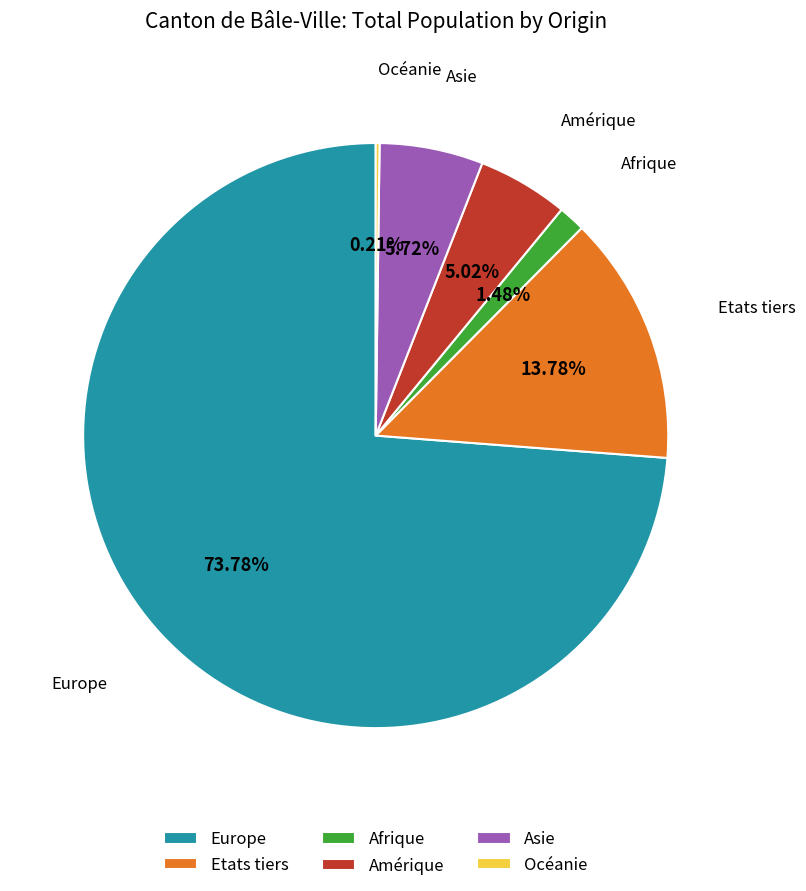

Does Europe account for over 50% of the chart?

Yes